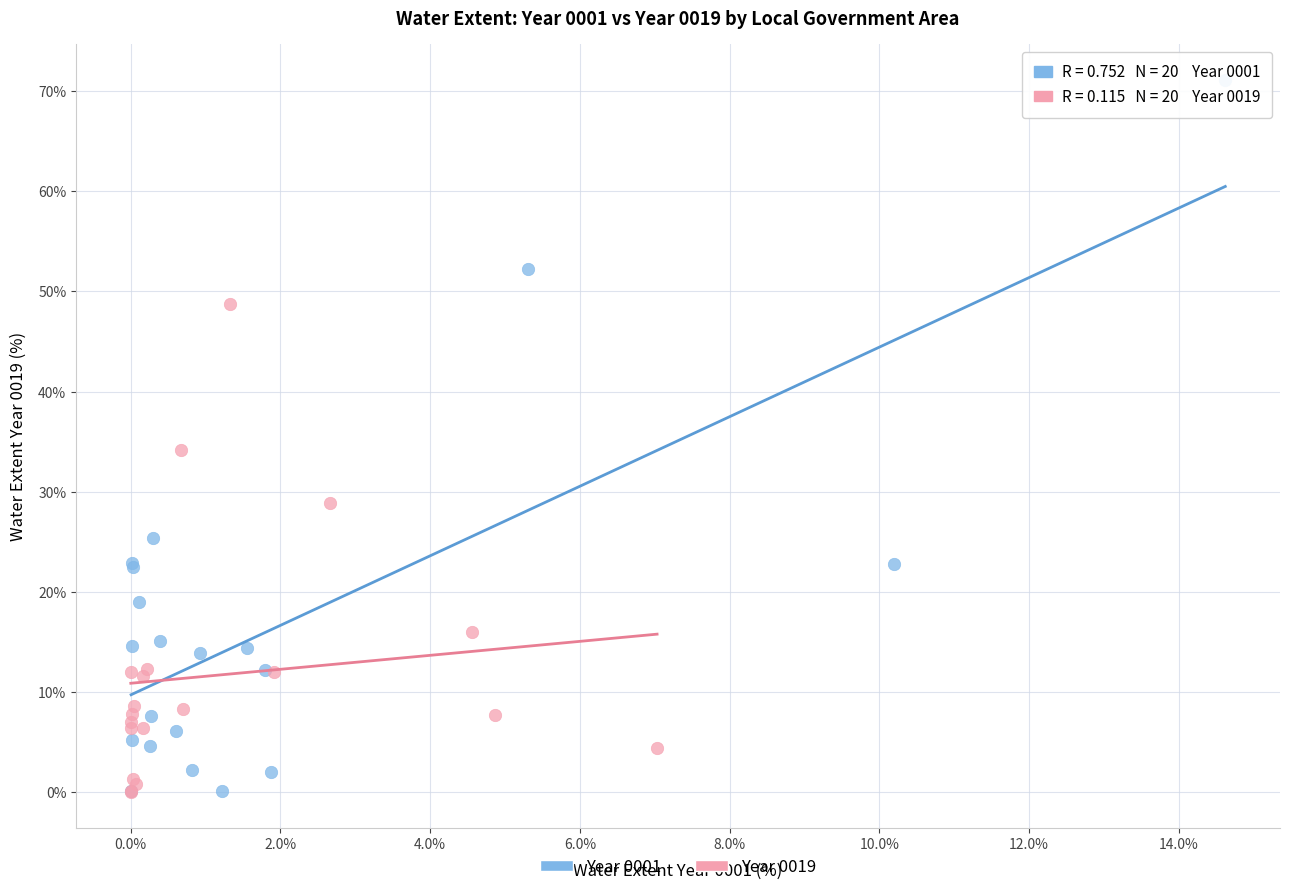

Which series has the widest spread of Y values?

Year 0001